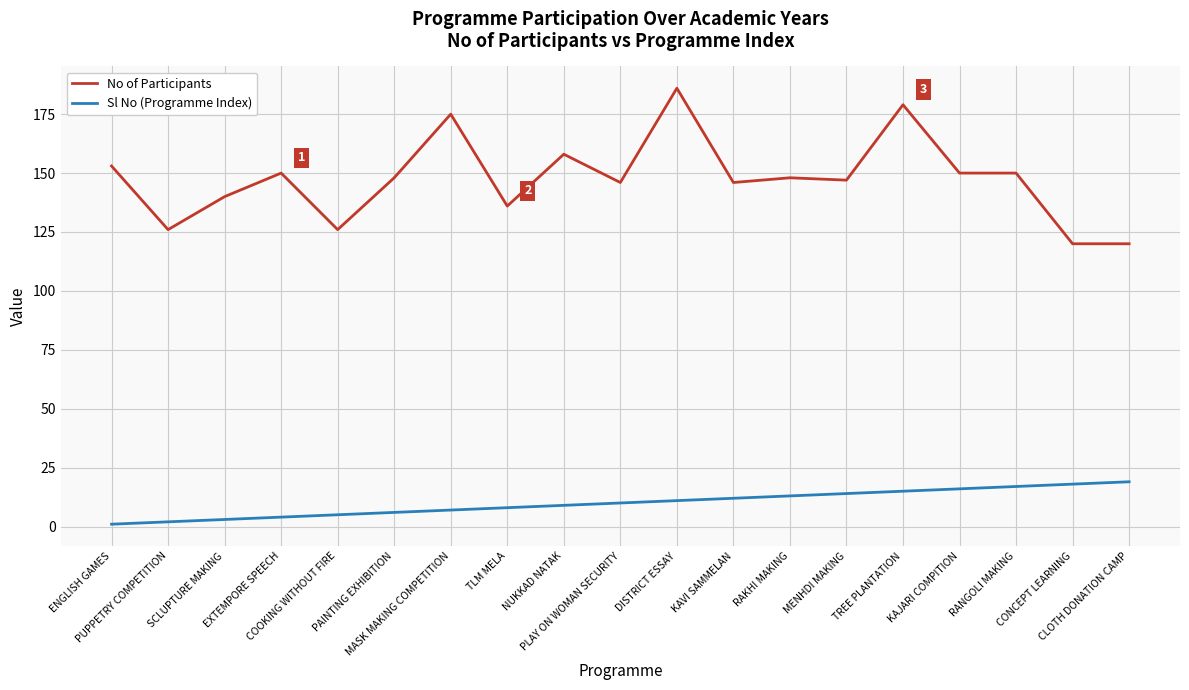

What is the average value of the Sl No (Programme Index) series?

10